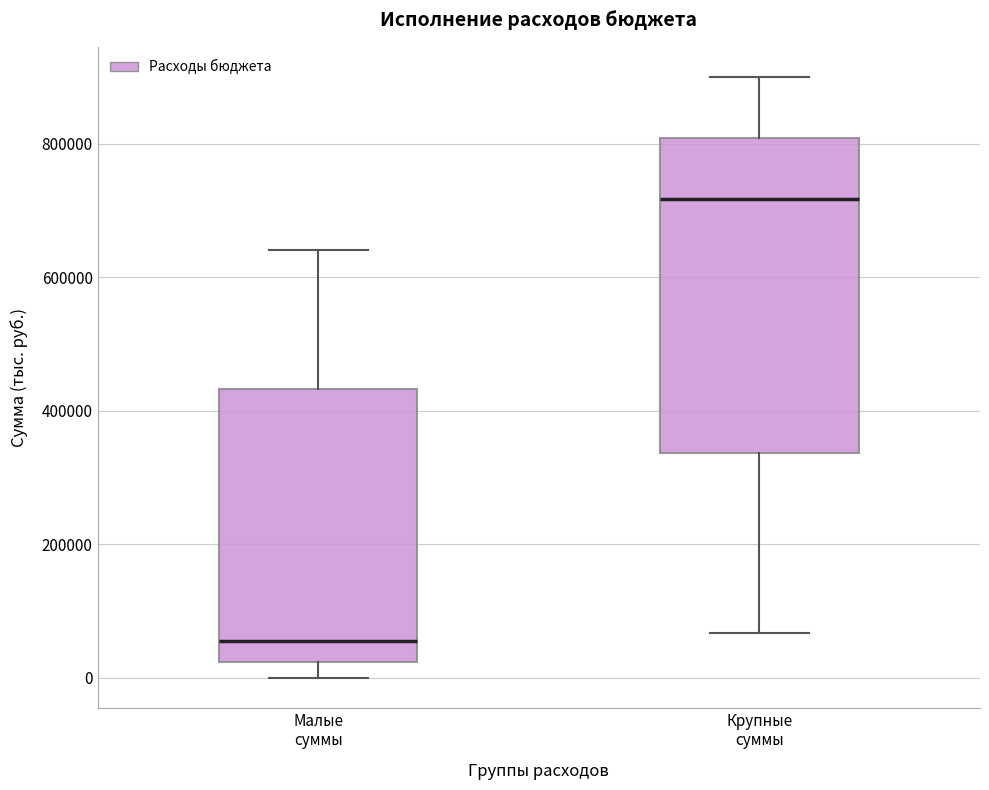

Which box has the highest median line?

Крупные суммы